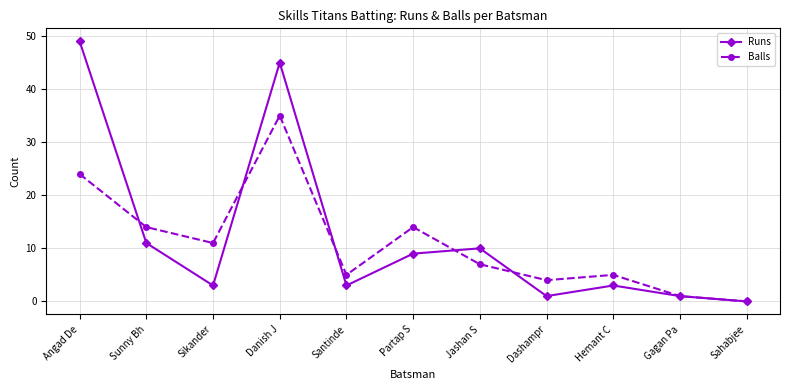

Rank the series by their average value, from highest to lowest.

Runs, Balls